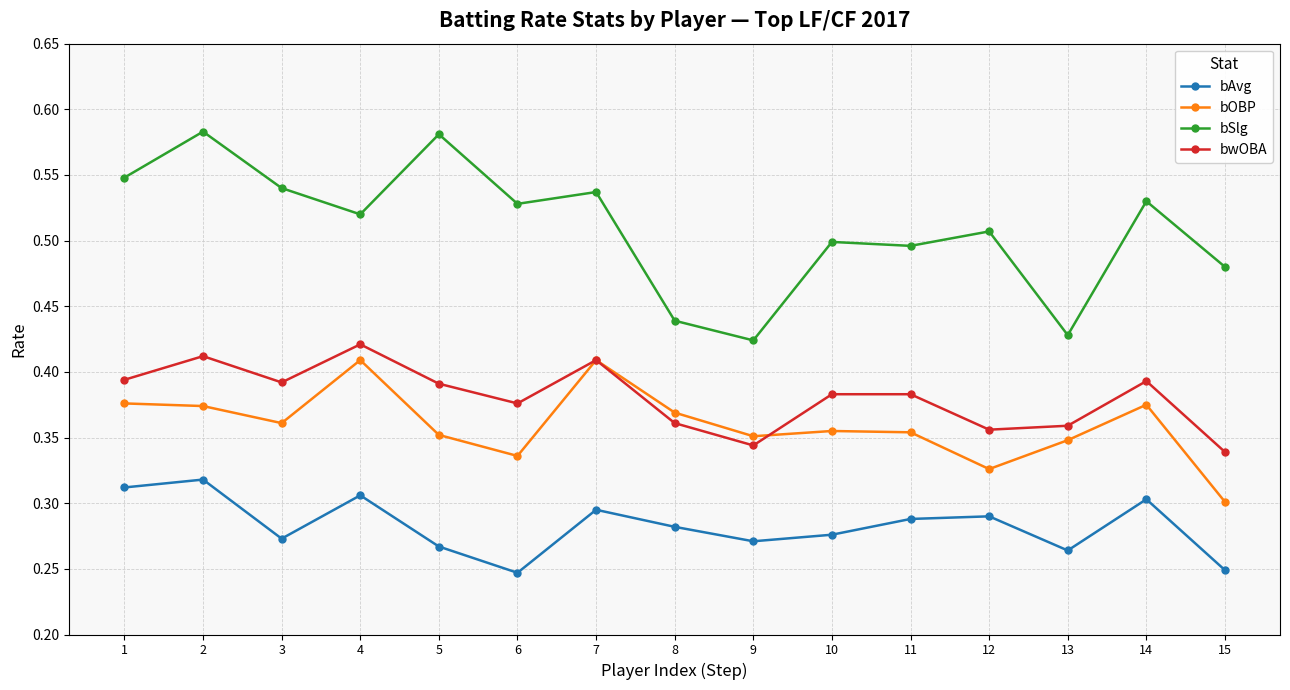

Which series has the widest spread of values?

bSlg